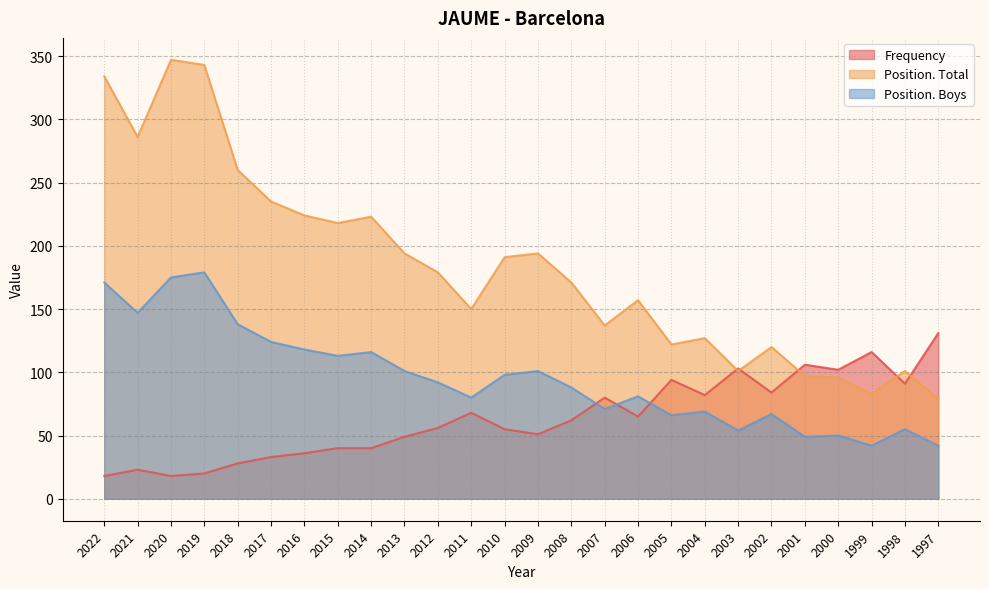

How many data points does each series have?

26